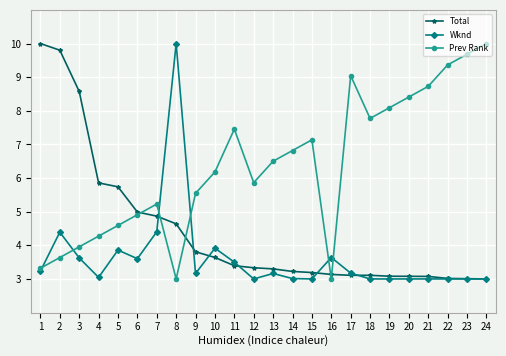

True or false: Prev Rank has a value of 7.8 at 18.

True